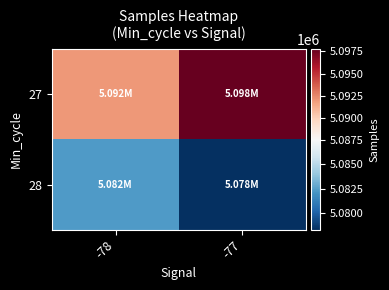

Reading left to right, list all the values displayed in this chart.

27: -78=5091953.5	-77=5097740.9
28: -78=5082284.6	-77=5078282.2